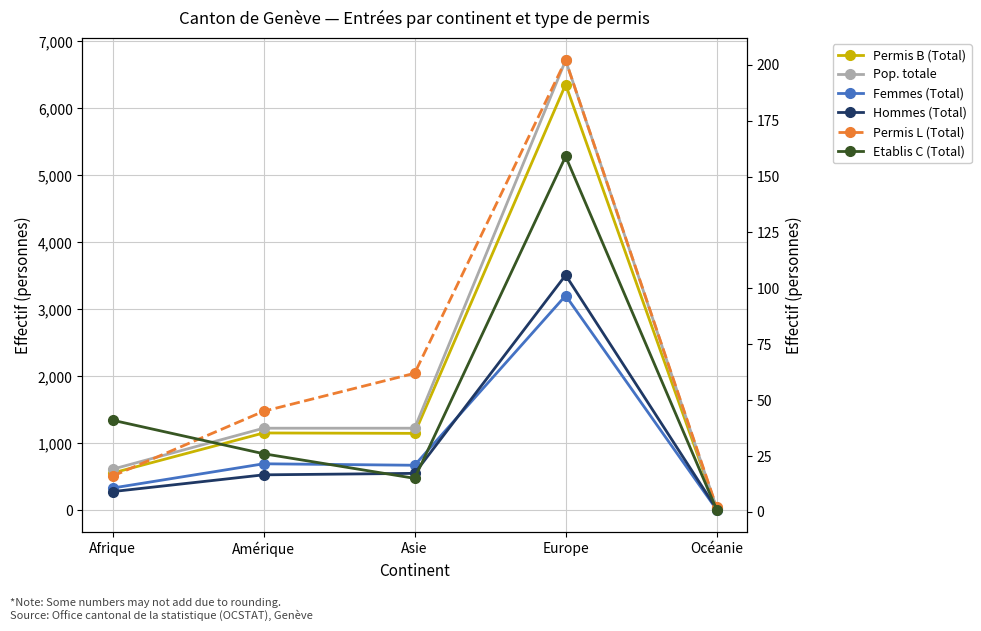

Which series has the largest total across all categories?

Pop. totale